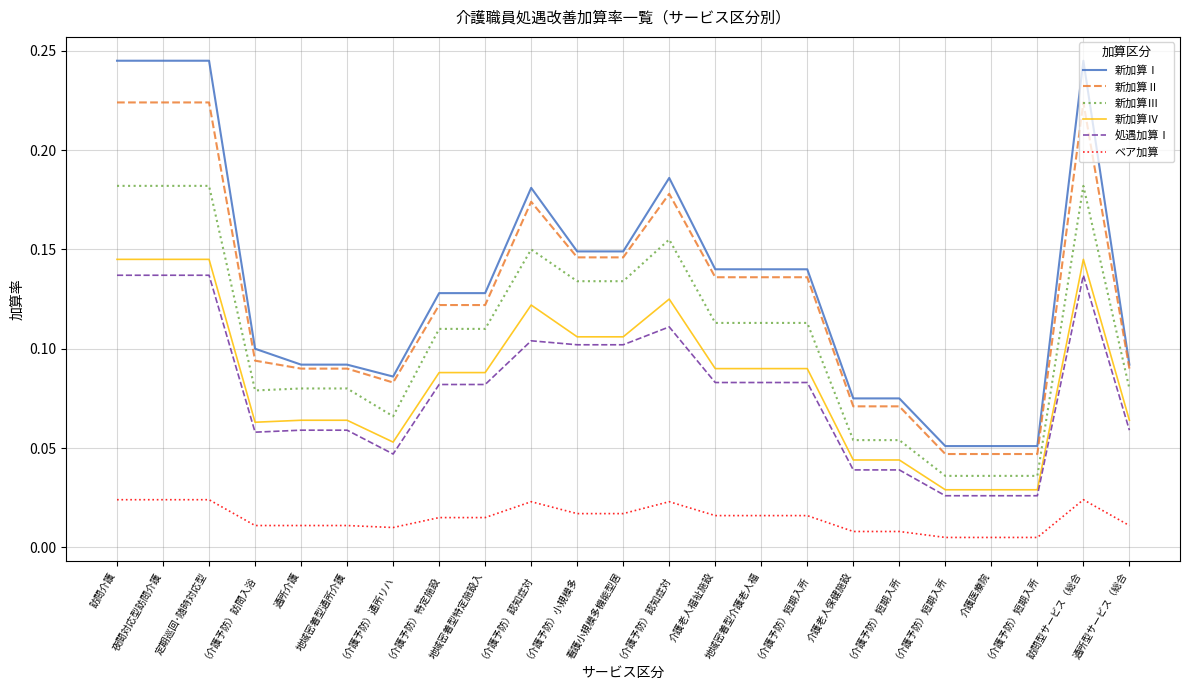

What are all the series names shown in the legend?

新加算Ⅰ, 新加算Ⅱ, 新加算Ⅲ, 新加算Ⅳ, 処遇加算Ⅰ, ベア加算